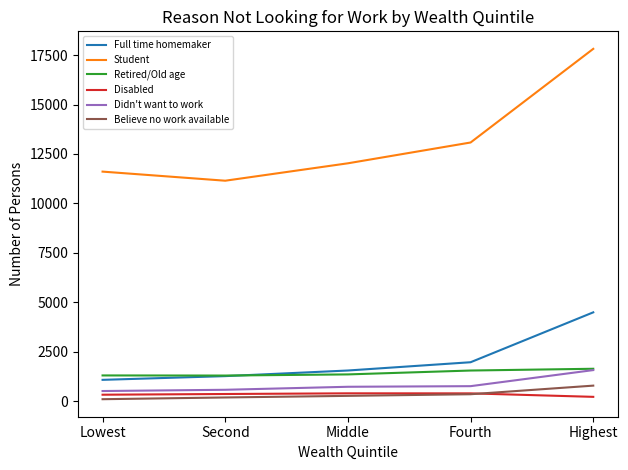

Which series has the widest spread of values?

Student